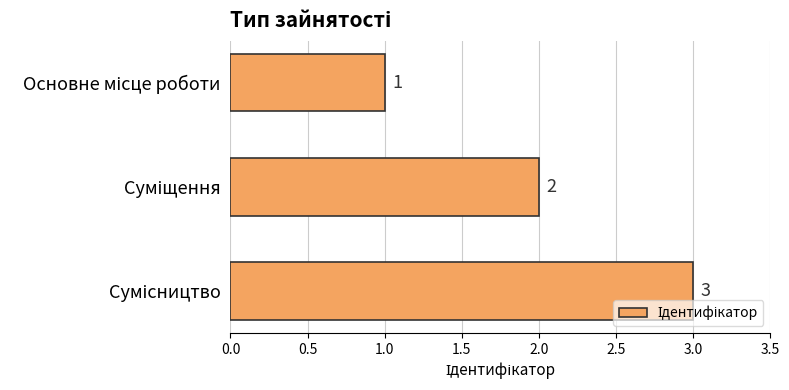

How many values are between 1 and 3?

3